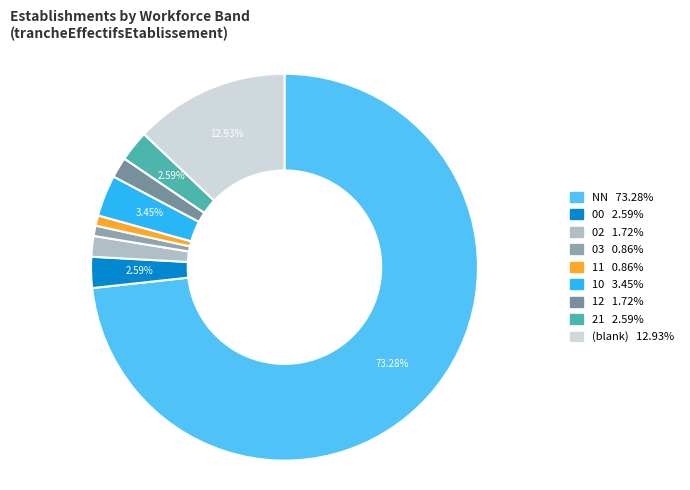

How many segments does this pie chart have?

9